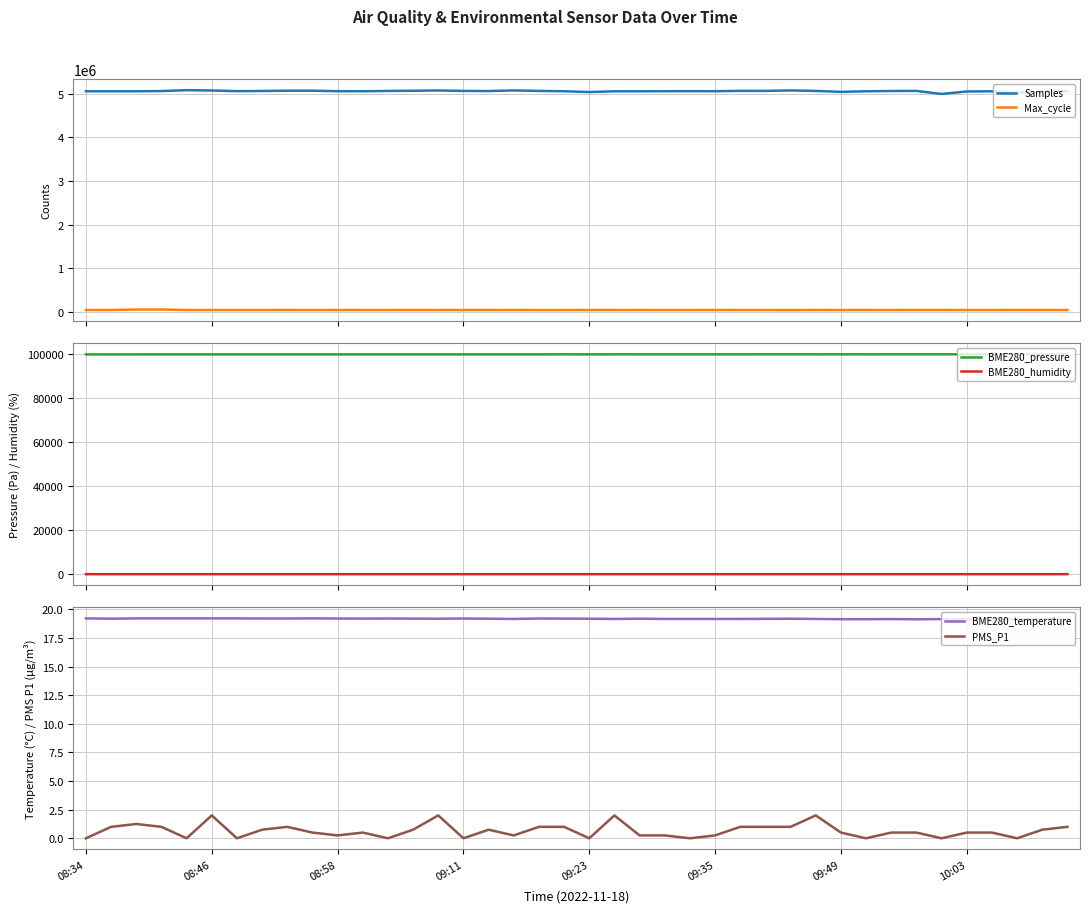

What is the sum of all PMS_P1 values?

26.0